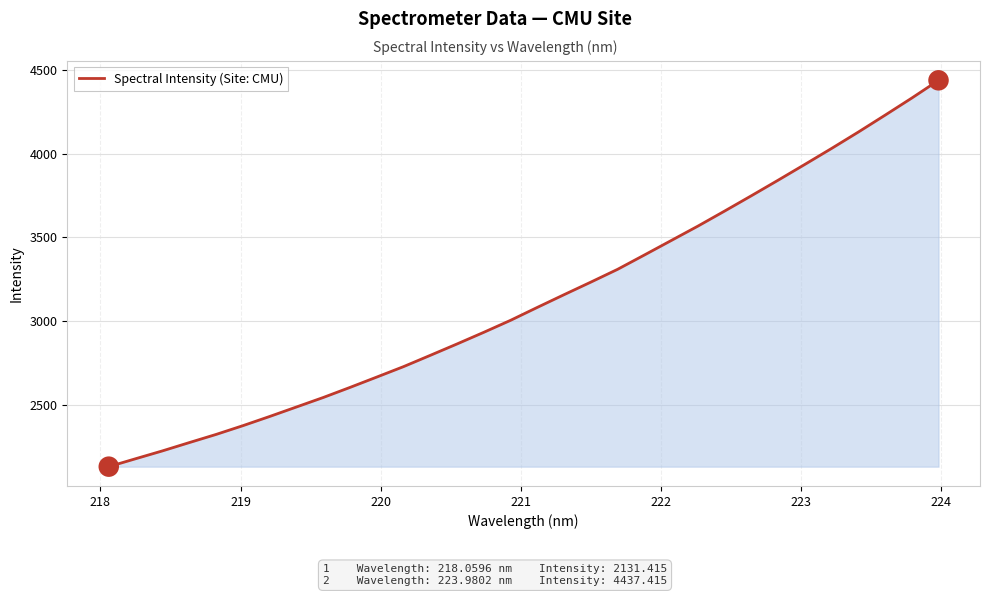

What is the maximum value shown in the chart?

4437.4